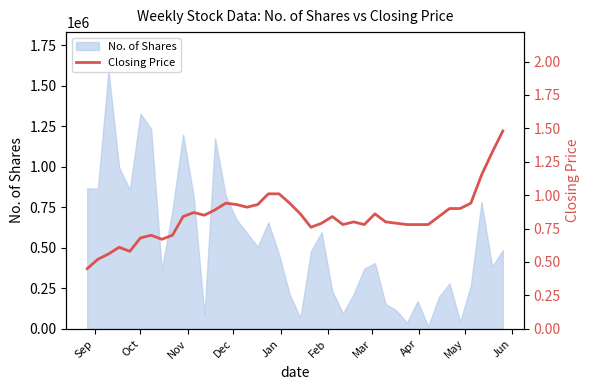

Is it true that the value at Dec is 1.0?

False